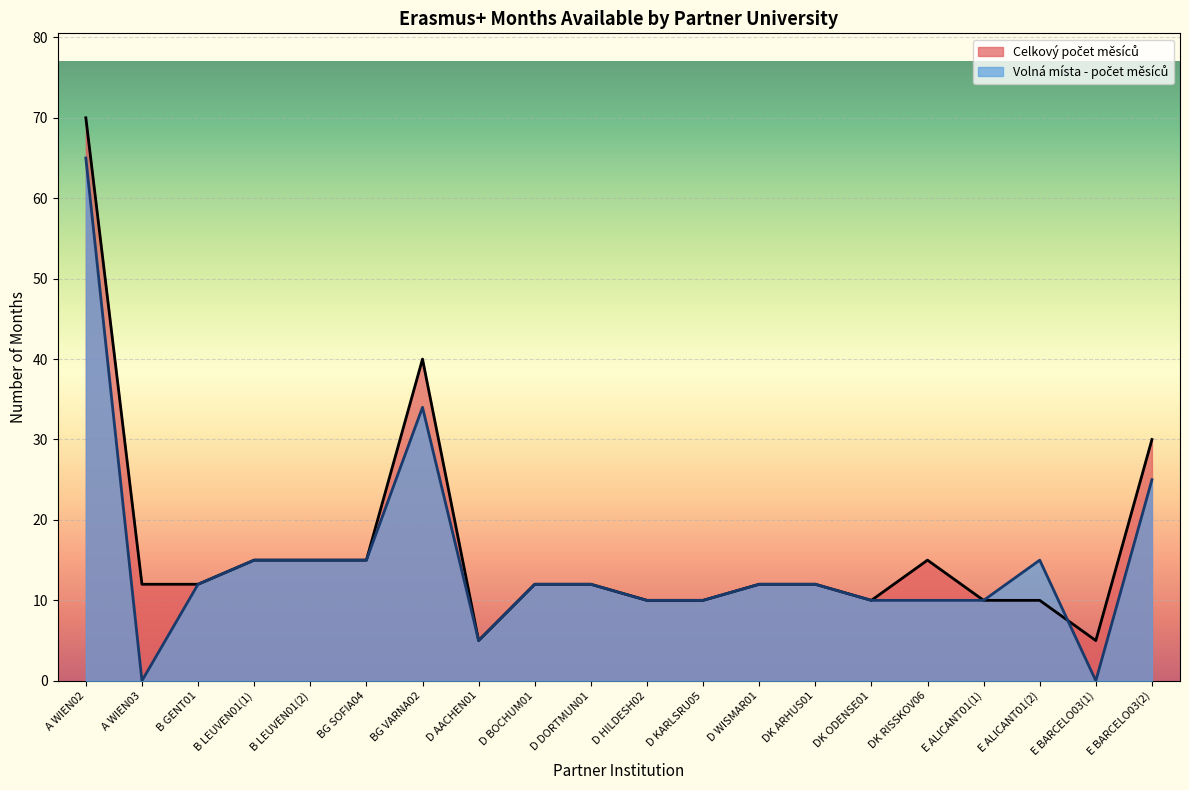

What is the difference between the Celkový počet měsíců values at A WIEN02 and D BOCHUM01?

58